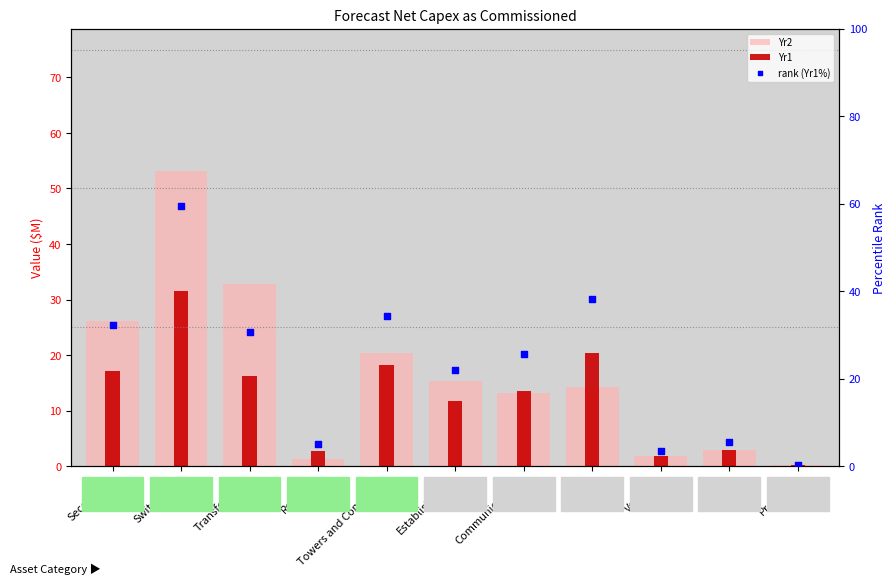

Which series reaches the minimum Y coordinate?

Yr1